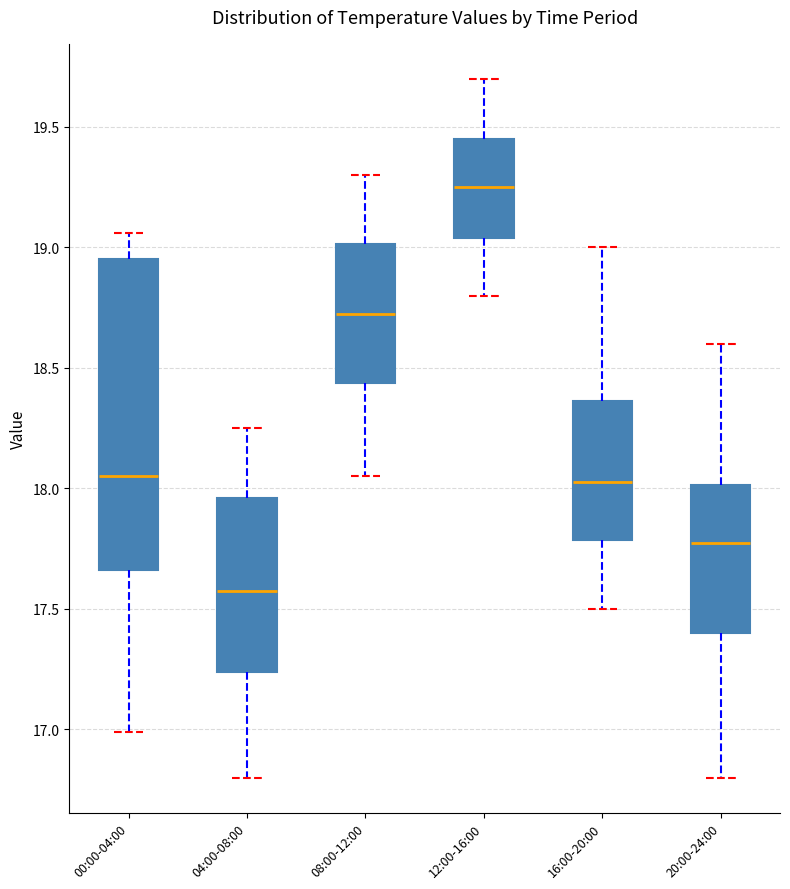

Reading left to right, transcribe this box plot: for each box, give where its median line is, the range the box spans, and where its two whiskers end, as read against the y-axis. The values are not printed on the chart, so give them approximately, as read against the axis.

00:00-04:00: median 18.05, box 17.65 to 18.95, whiskers 17.00 to 19.05
04:00-08:00: median 17.60, box 17.25 to 17.95, whiskers 16.80 to 18.25
08:00-12:00: median 18.75, box 18.45 to 19.00, whiskers 18.05 to 19.30
12:00-16:00: median 19.25, box 19.05 to 19.45, whiskers 18.80 to 19.70
16:00-20:00: median 18.05, box 17.80 to 18.35, whiskers 17.50 to 19.00
20:00-24:00: median 17.80, box 17.40 to 18.00, whiskers 16.80 to 18.60